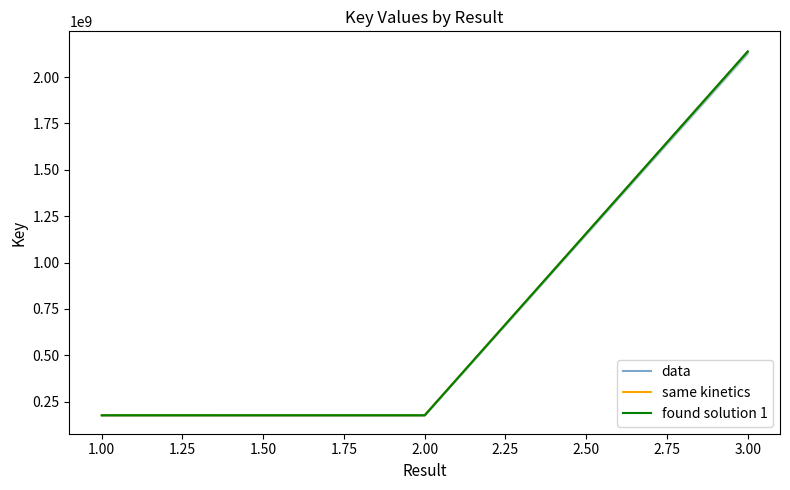

Which has a higher value, 1.00 or 3.00?

3.00